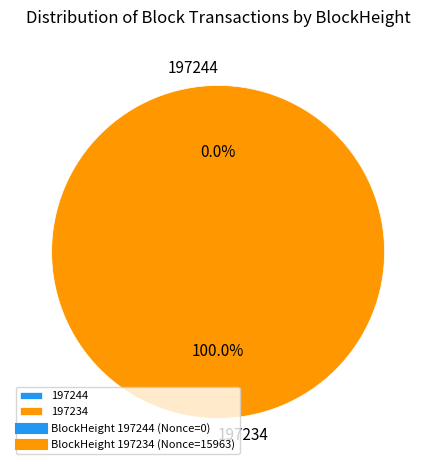

How many slices are in this pie chart?

2